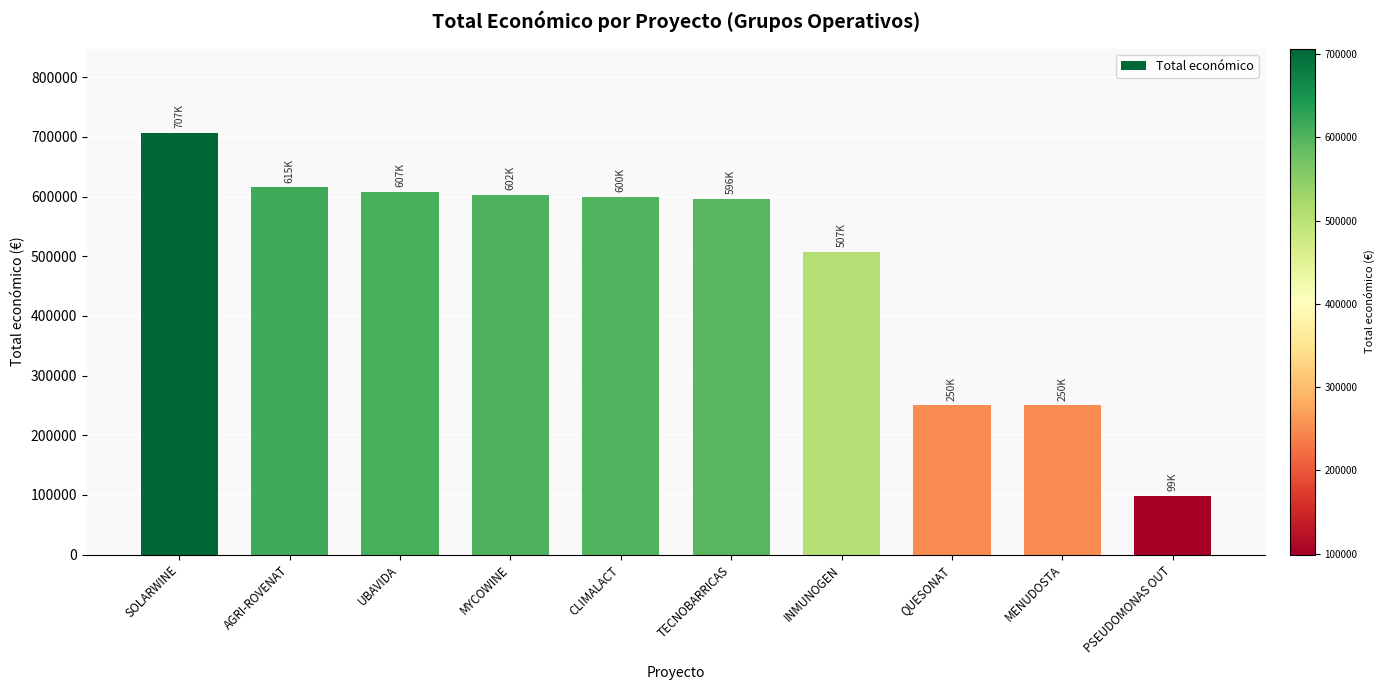

Approximately how many times larger is the value at INMUNOGEN compared to TECNOBARRICAS?

0.8